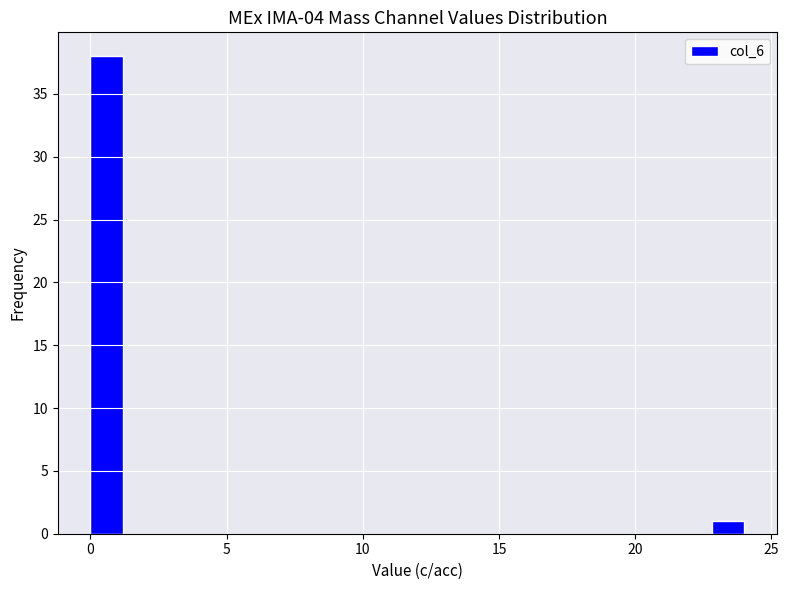

Read against the x-axis, roughly where is the centre of the tallest bar?

0.5